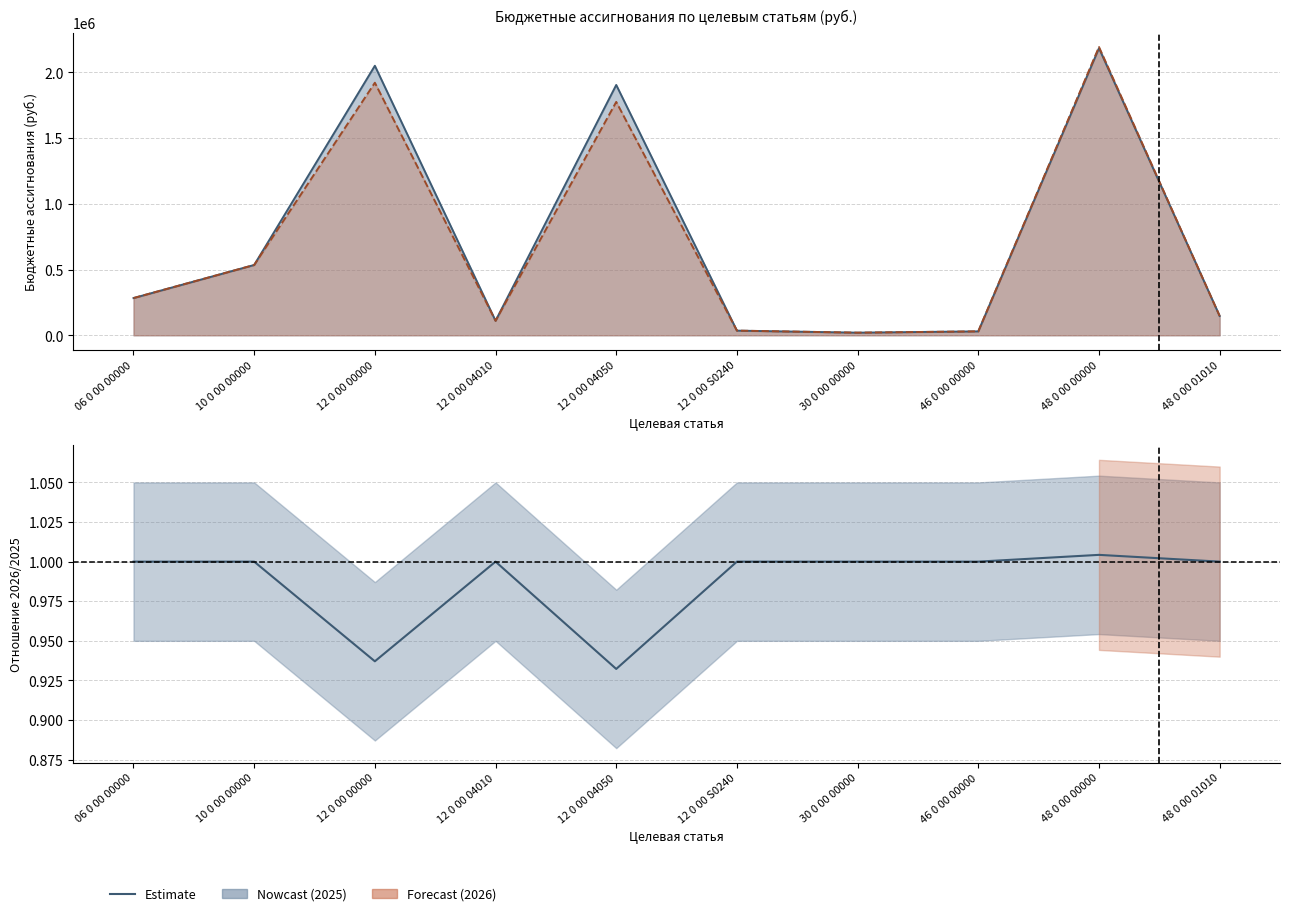

Where is the first local maximum for 2025 (Nowcast)?

12 0 00 00000